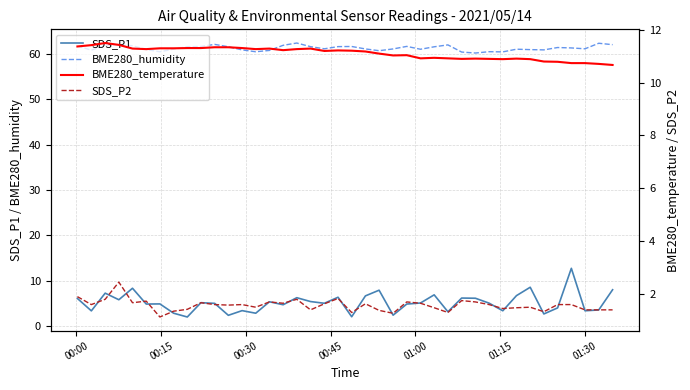

At how many categories does at least one series exceed 46?

40